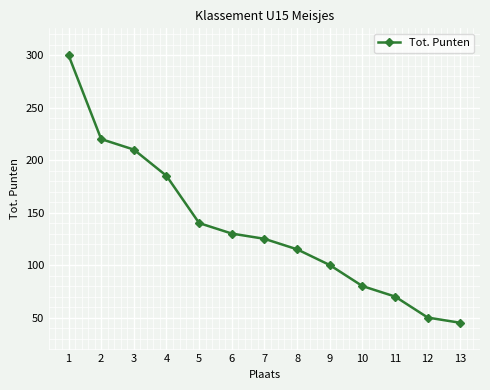

Which category has the lowest value across all series?

13